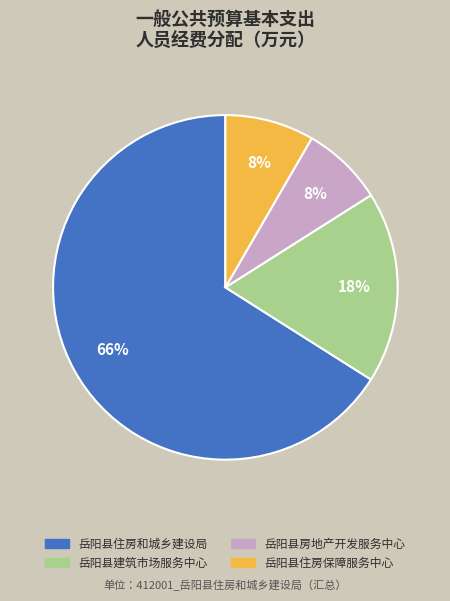

To the nearest percent, what is the average slice percentage?

25%